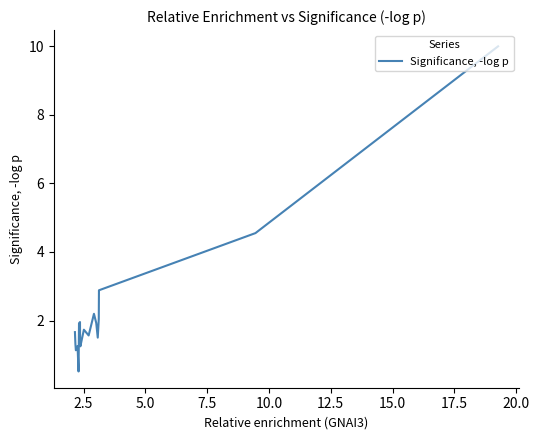

Count the number of data series in this chart.

1